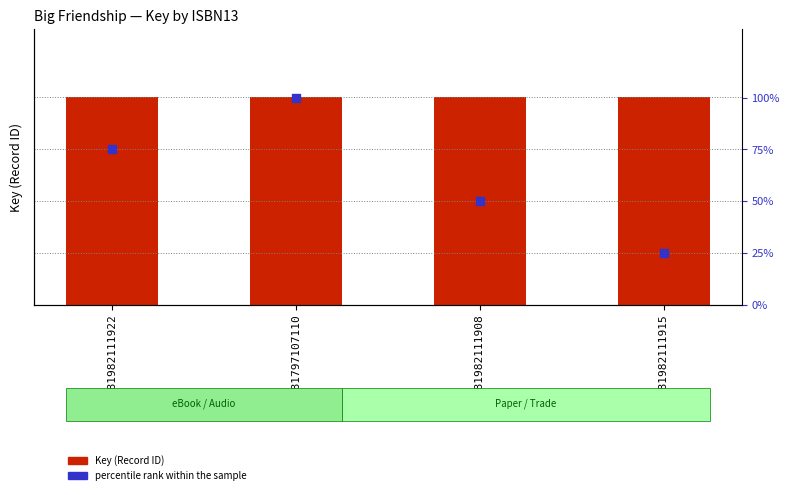

What is the total value across all series at 9781982111922?

150952340